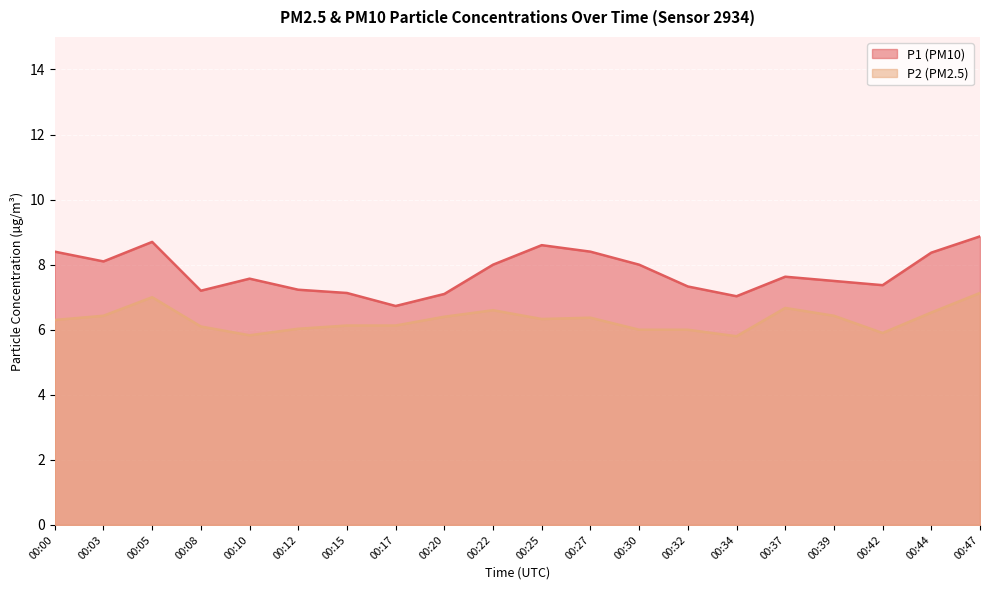

The P1 series shows 3.0 at 00:12. True or false?

False